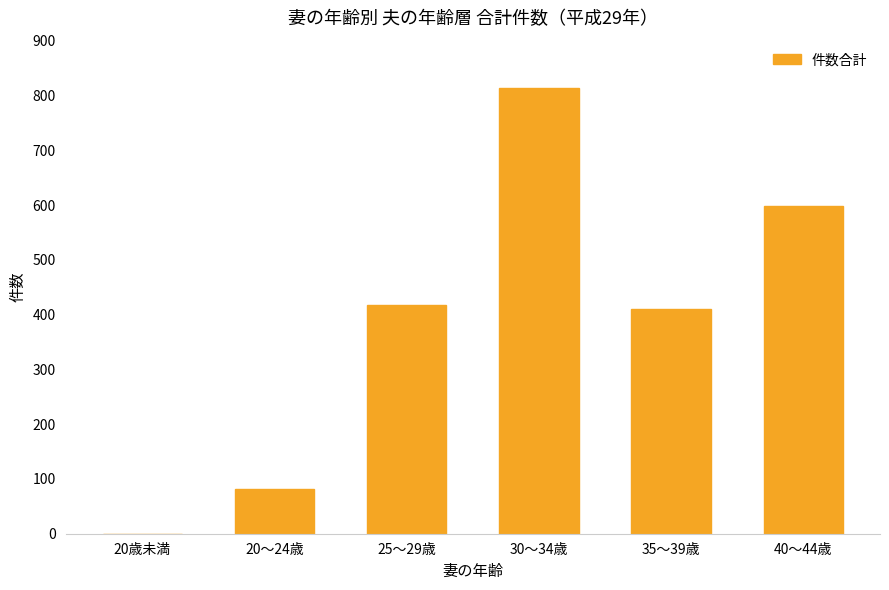

Are the bars horizontal?

No